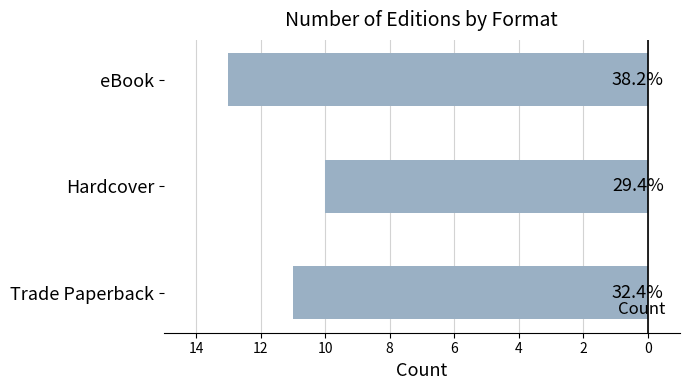

Does the chart contain any negative values?

No